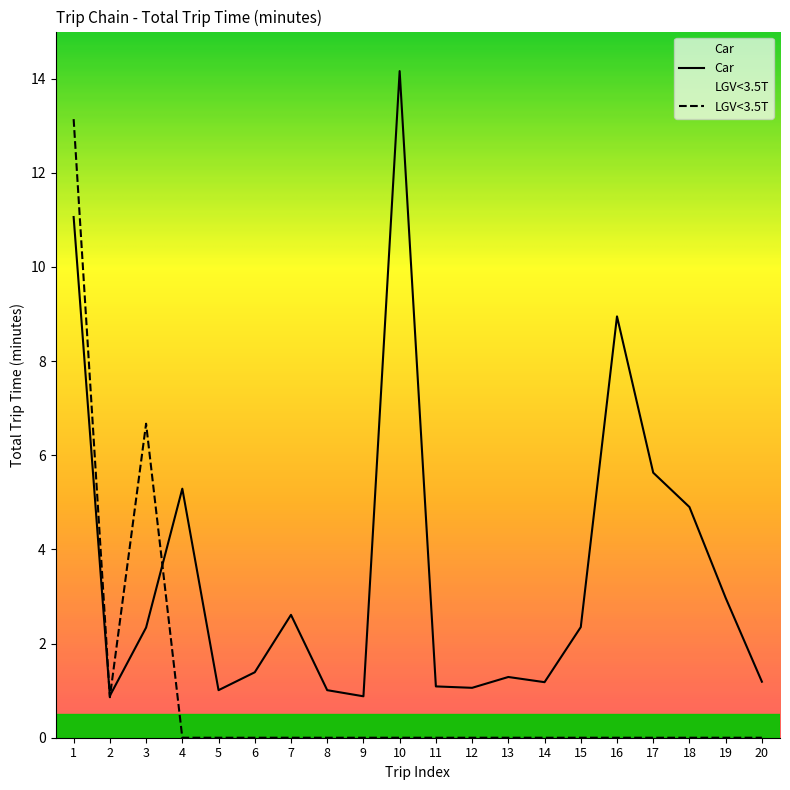

Is this an area chart (filled region under the line)?

No